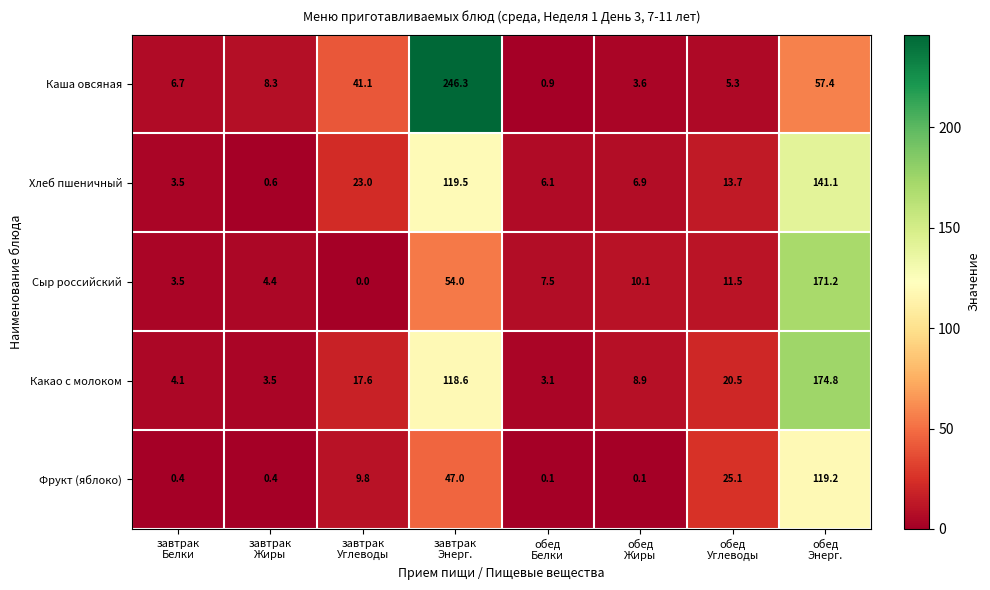

At how many categories does at least one series exceed 110?

2